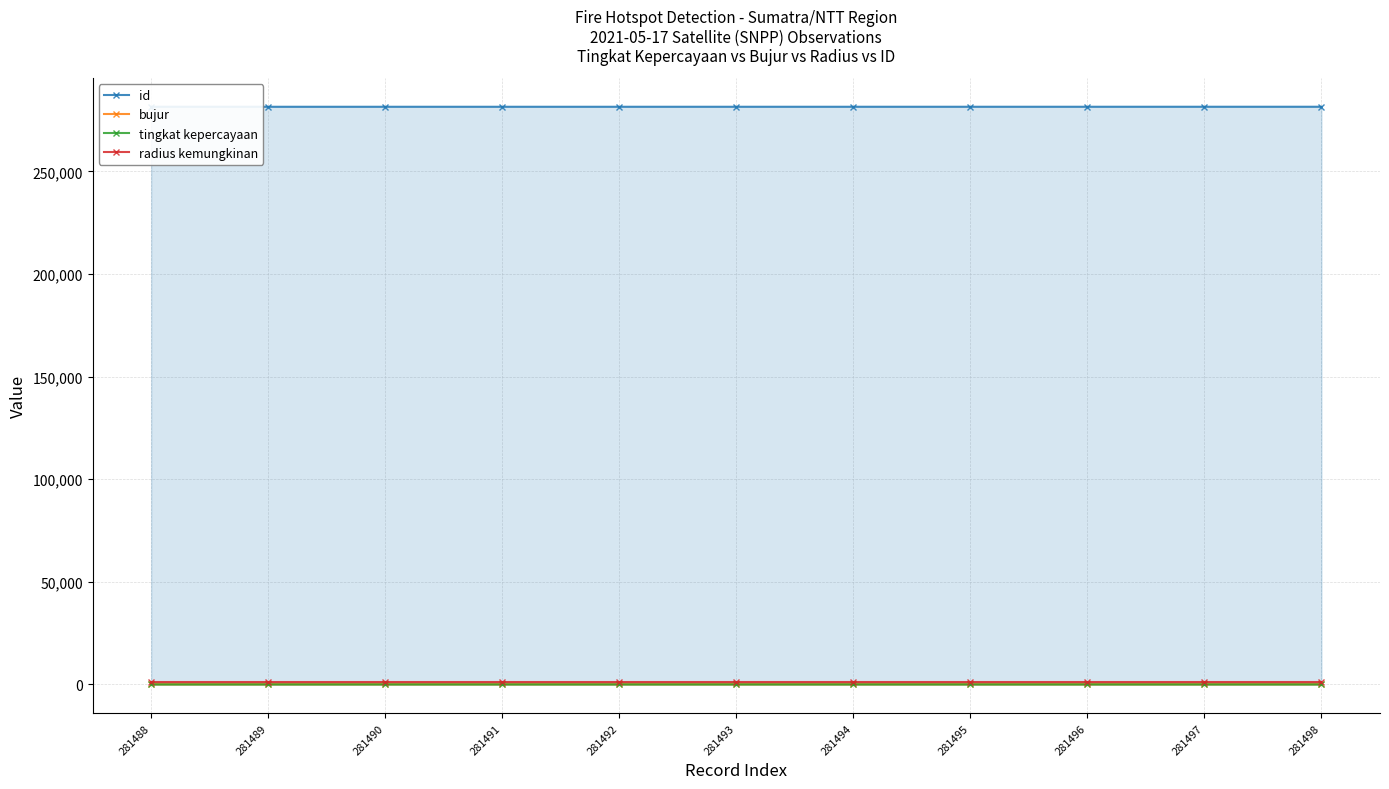

Reading left to right, transcribe all the data shown in this chart.

id: 281488.0	281489.0	281490.0	281491.0	281492.0	281493.0	281494.0	281495.0	281496.0	281497.0	281498.0
bujur: 120.5	119.4	119.4	121.0	121.0	121.2	118.7	118.8	118.8	118.5	136.4
tingkat kepercayaan: 8.0	8.0	8.0	8.0	8.0	8.0	9.0	8.0	8.0	8.0	8.0
radius kemungkinan: 1125.0	1125.0	1125.0	1125.0	1125.0	1125.0	1125.0	1125.0	1125.0	1125.0	1125.0